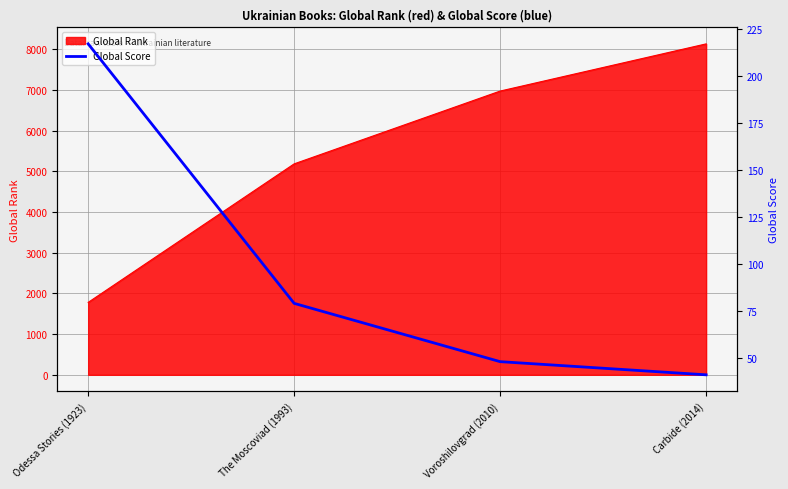

True or false: the data has more than 0 interior local peaks.

False